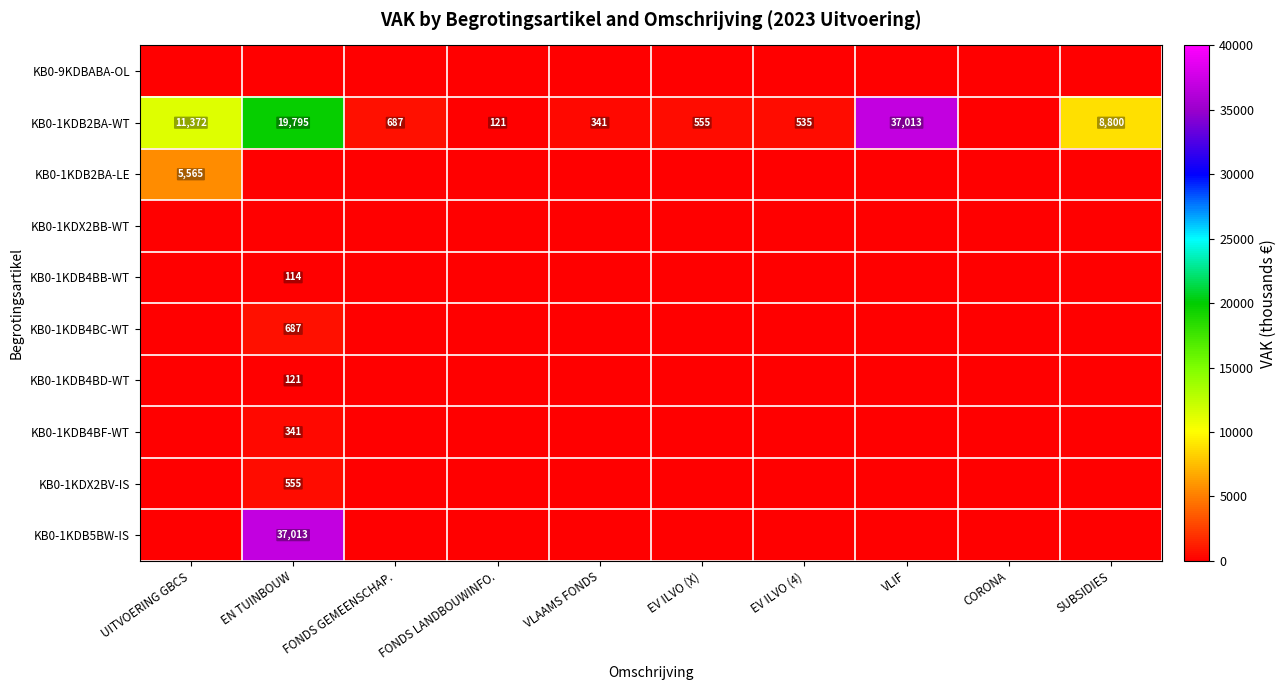

True or false: KB0-1KDB2BA-WT has a value of 276 at EV ILVO (X).

False